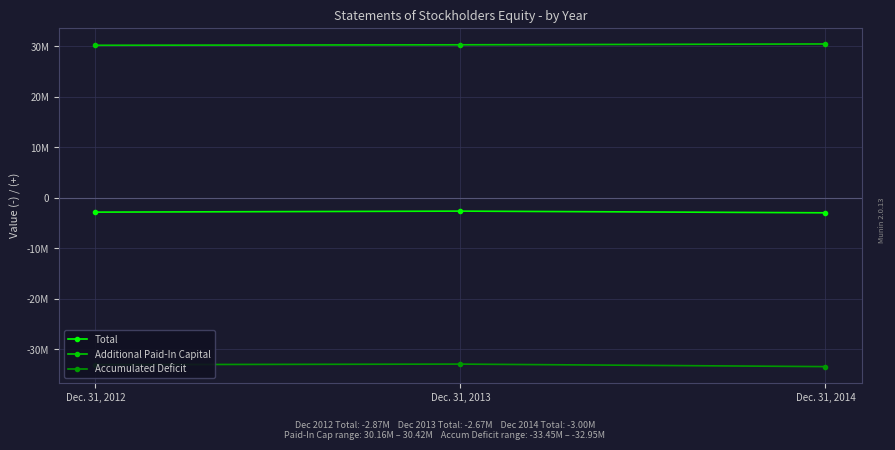

Does the chart have visible grid lines?

Yes